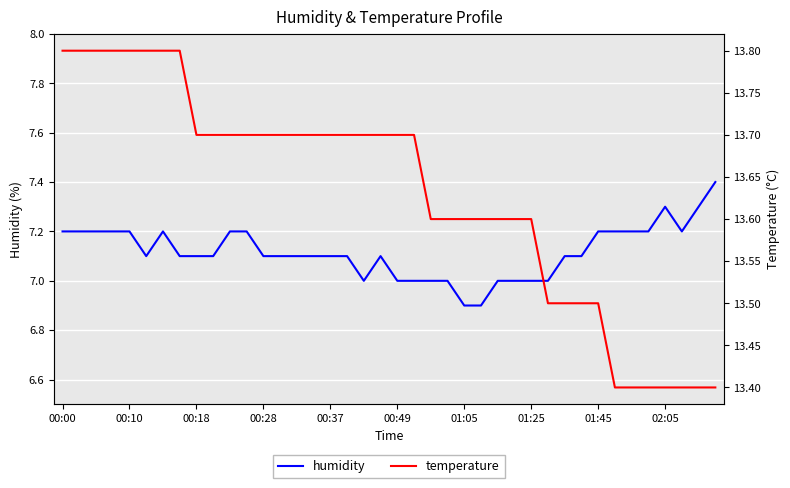

True or false: humidity and temperature intersect in this chart.

False